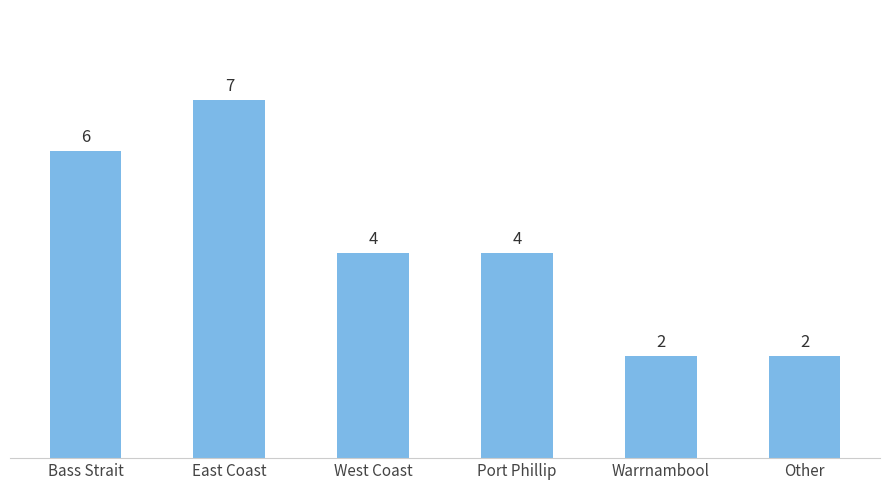

Reading right to left, transcribe all the data shown in this chart.

2	2	4	4	7	6